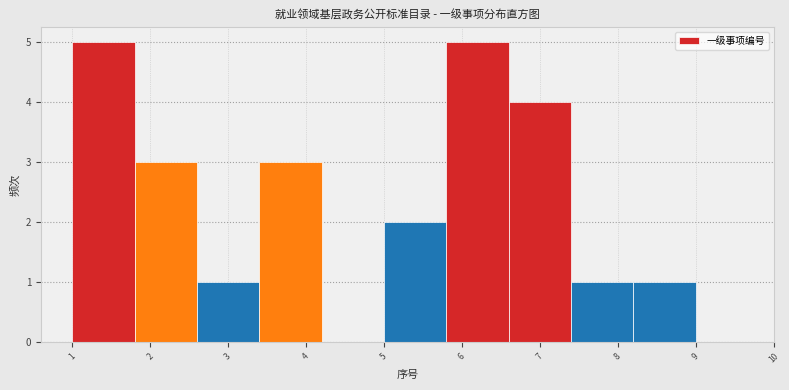

Reading left to right, transcribe this chart: for each bar, give the range it covers on the x-axis and its height. The values are not printed on the chart, so give them approximately, as read against the axis.

1.0 to 1.8: 5
1.8 to 2.6: 3
2.6 to 3.4: 1
3.4 to 4.2: 3
4.2 to 5.0: 0
5.0 to 5.8: 2
5.8 to 6.6: 5
6.6 to 7.4: 4
7.4 to 8.2: 1
8.2 to 9.0: 1